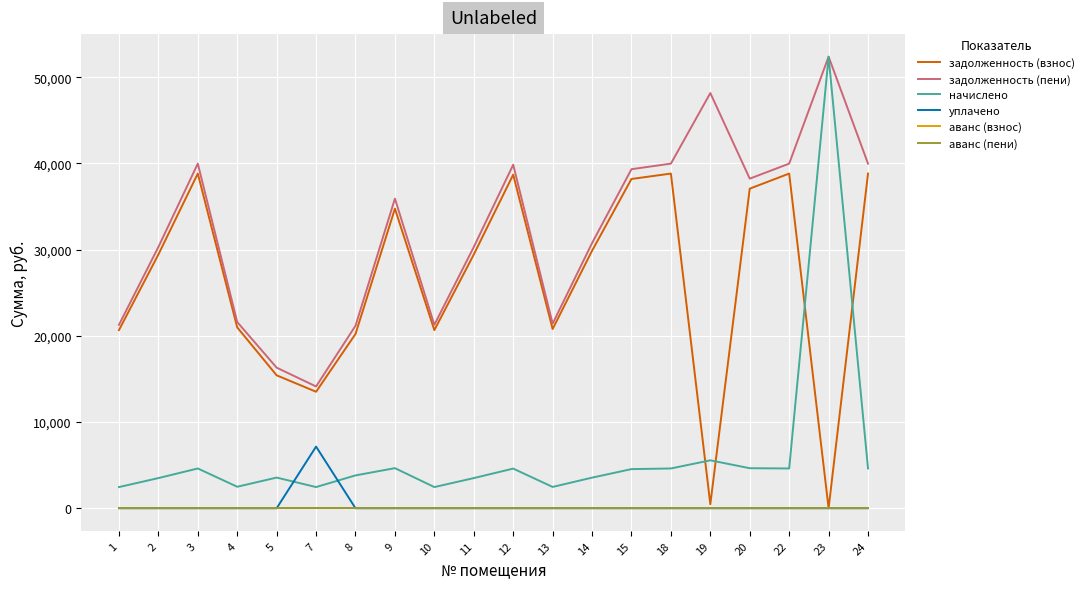

Is this an area chart (filled region under the line)?

No